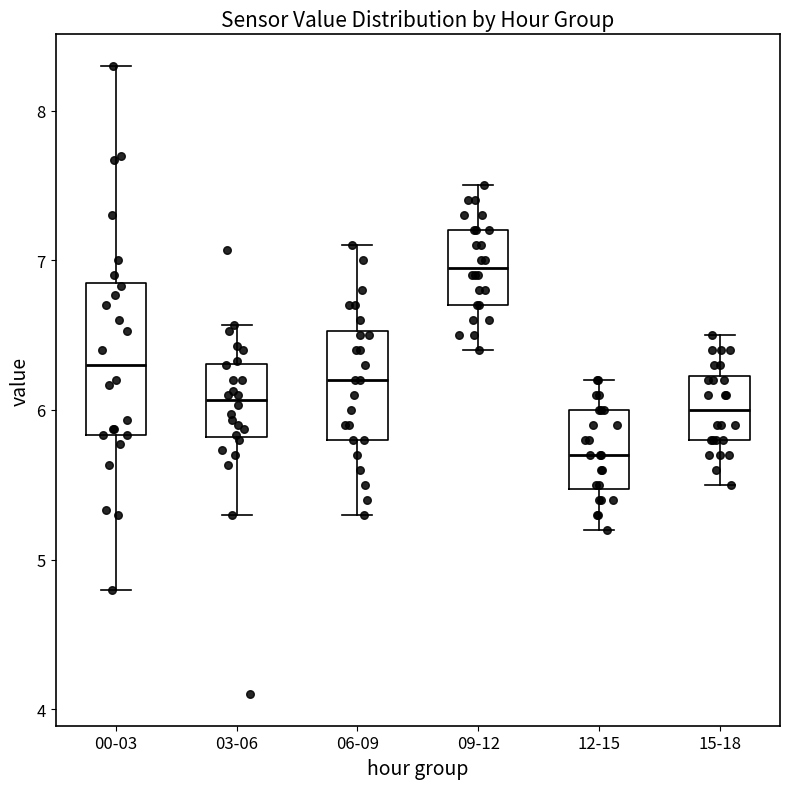

Which box's median line is the highest?

09-12